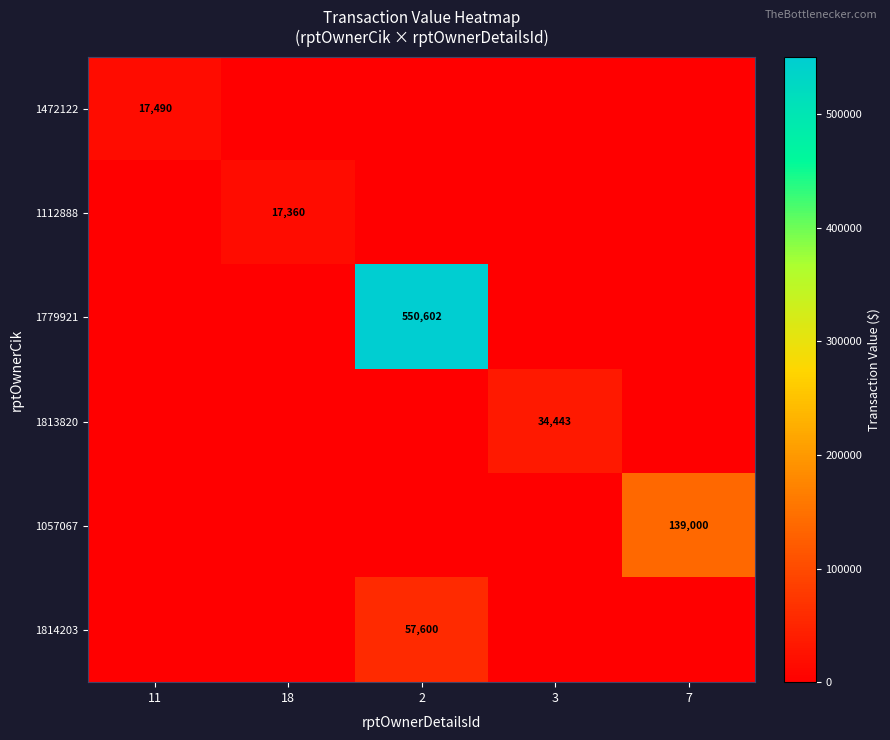

At which label is 1814203 closest to 28800?

11